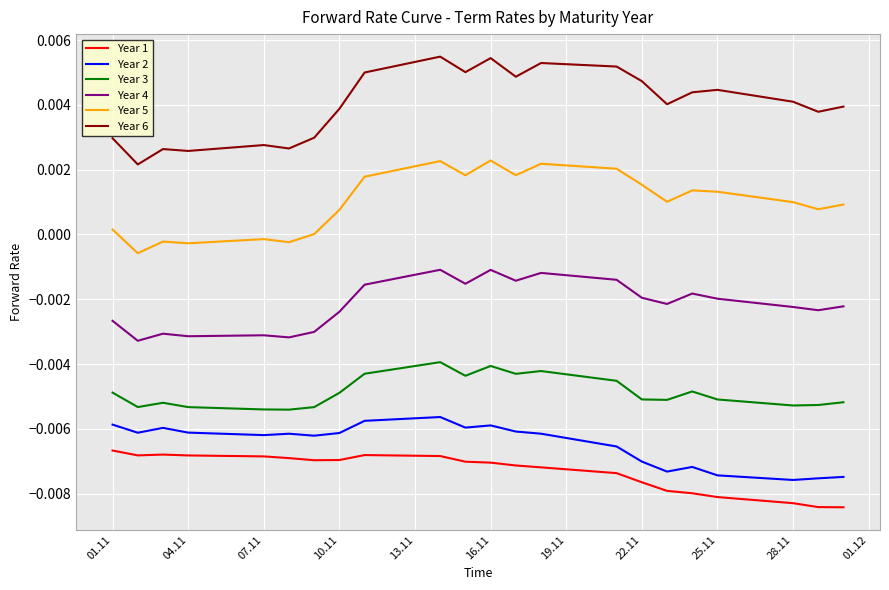

True or false: Year 3 and Year 4 intersect in this chart.

False